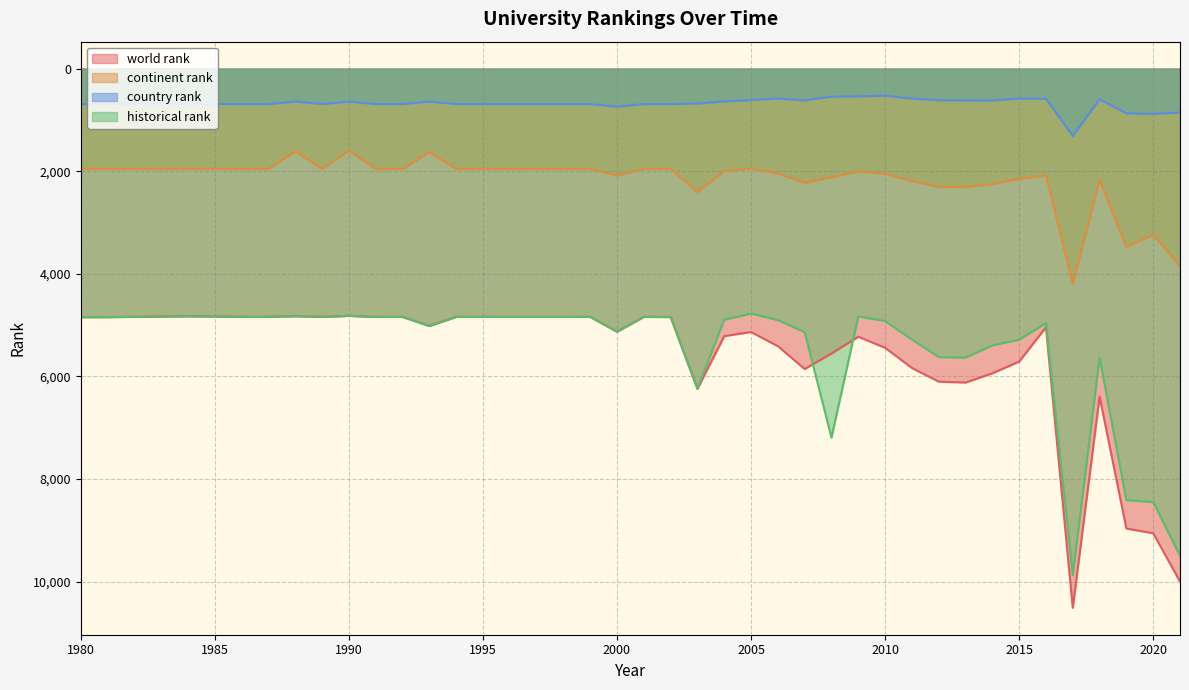

What is the average value of the world rank series?

5643